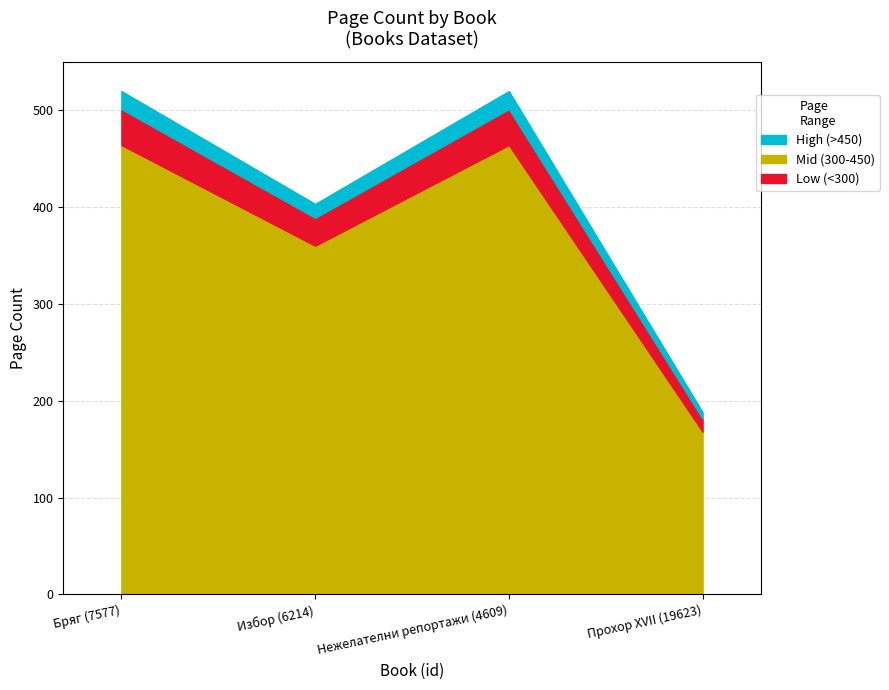

How many lines are shown in the chart?

1